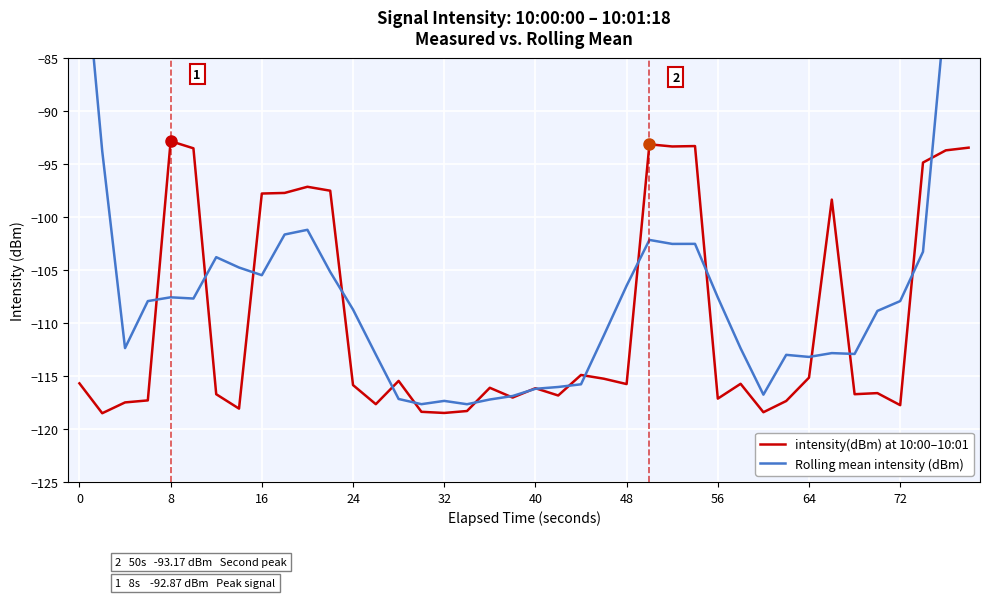

What is the sum of all intensity(dBm) at 10:00–10:01 values?

-4392.1